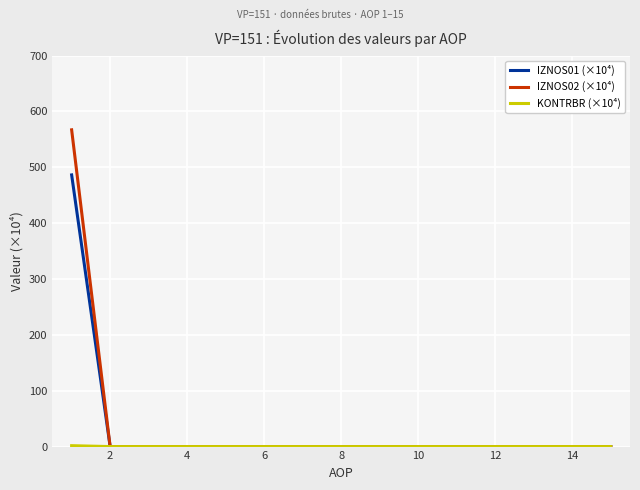

What is the maximum value for IZNOS02 (×10⁴)?

567.0